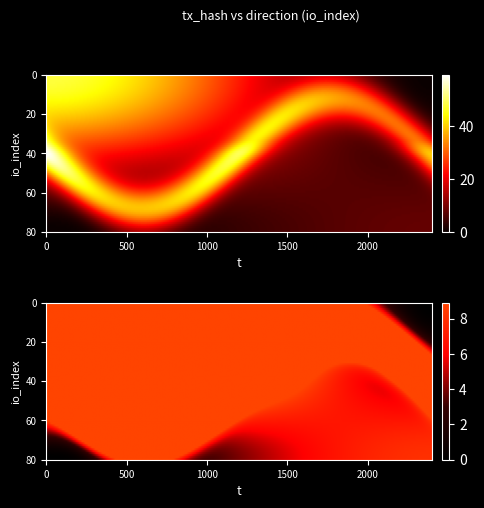

Is it true that 5fb848a1271c57bdde332c277aae1a460f99864 equals 2 at direction?

False